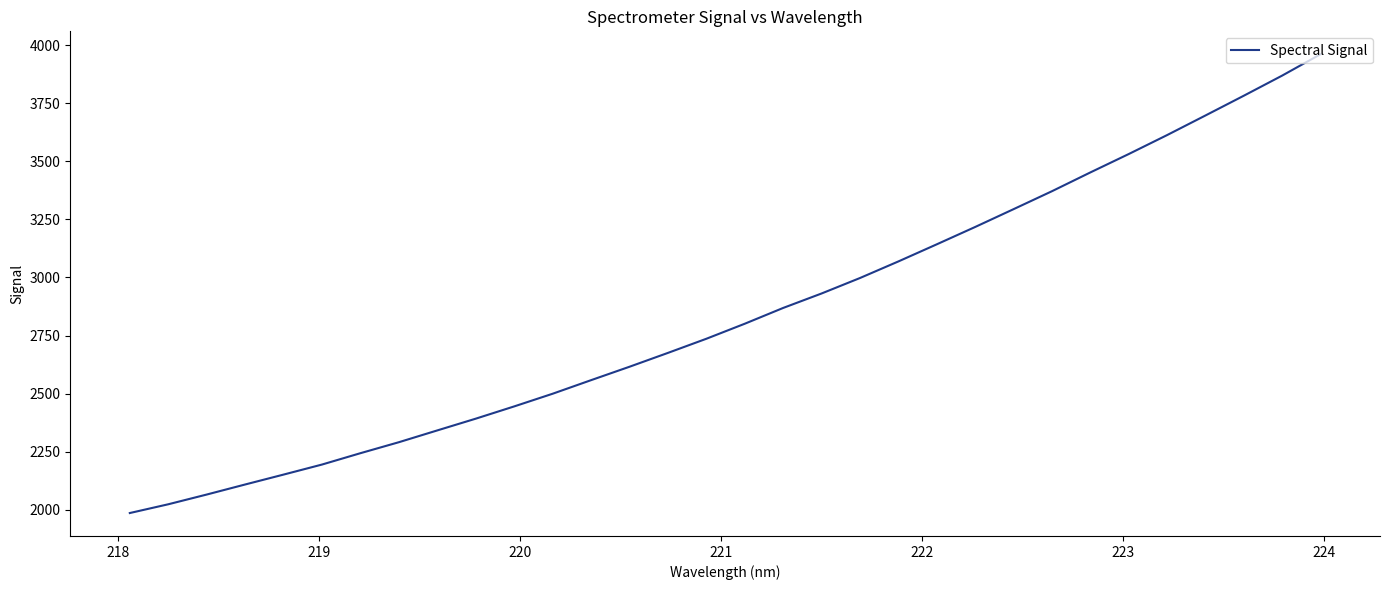

What is the greatest value displayed?

3960.7